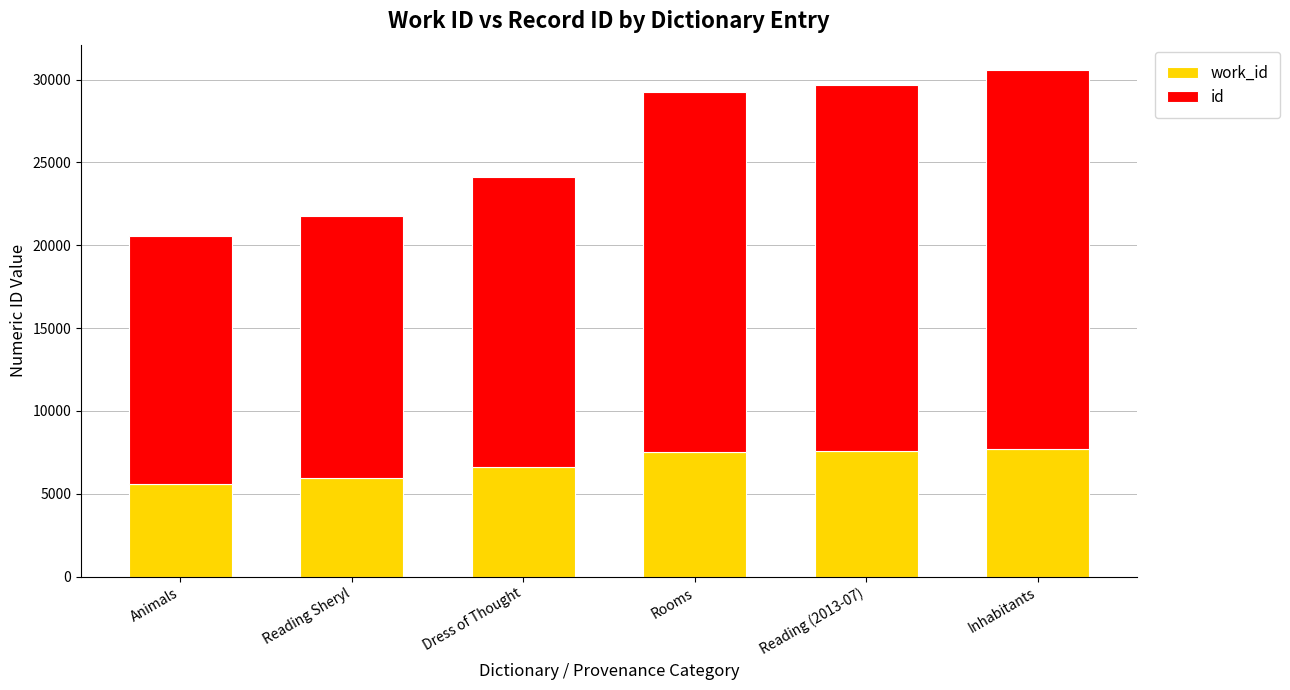

Does the chart contain stacked bars?

Yes